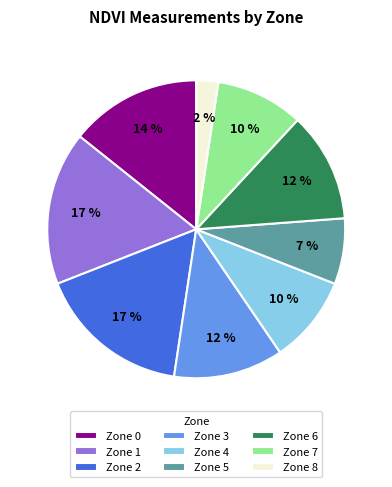

To the nearest percent, what percentage of the pie is Zone 1?

17%